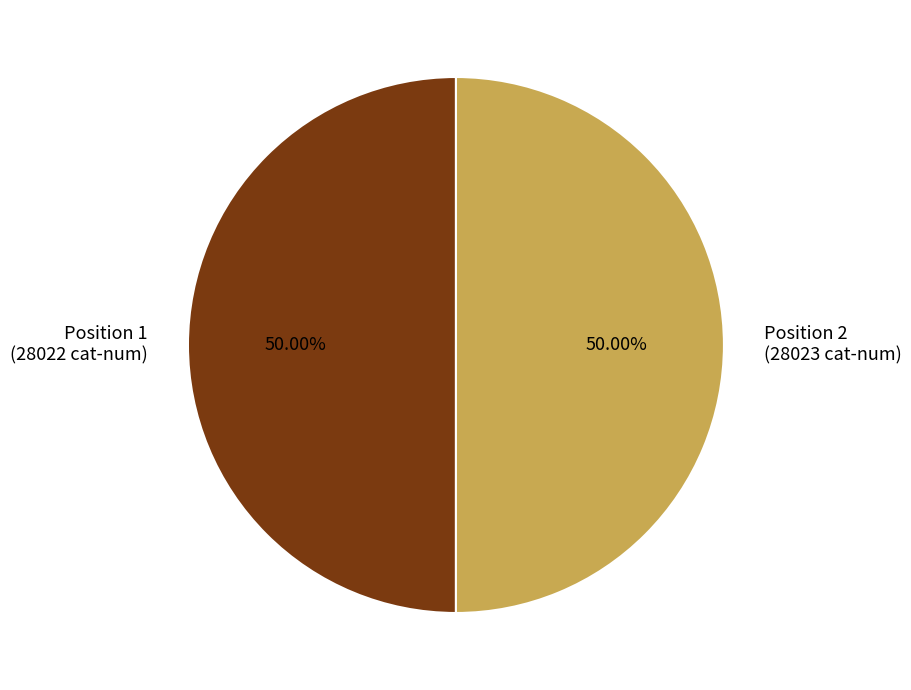

What is the ratio of the value at Position 1 (28022 cat-num) to the value at Position 2 (28023 cat-num)?

1.0